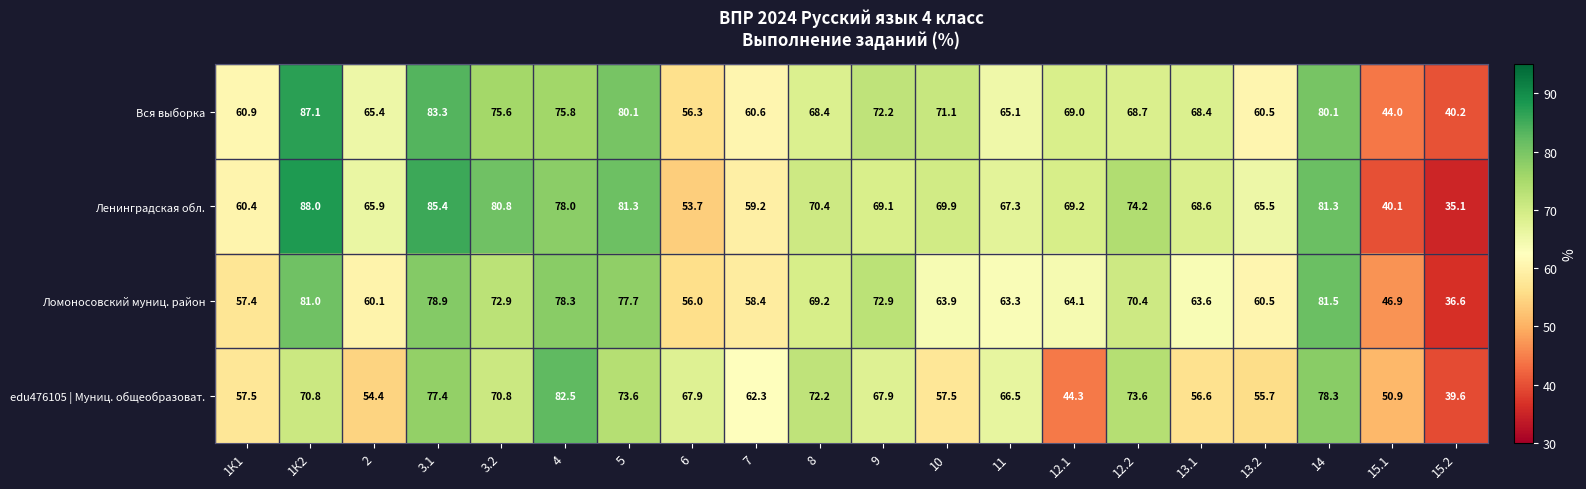

Count the number of categories in the chart.

20